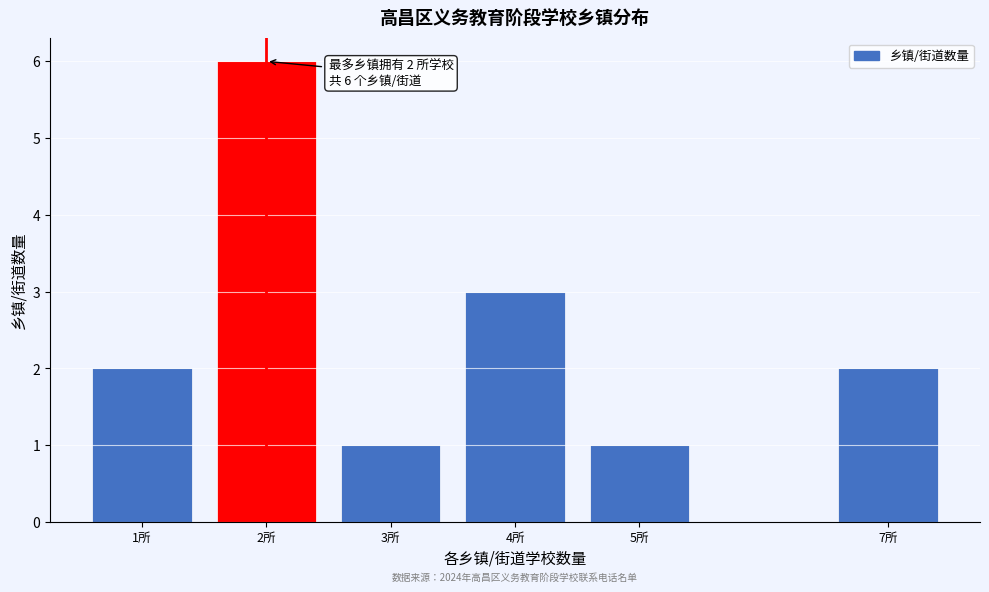

Reading right to left, extract all data points from this chart.

2	1	3	1	6	2